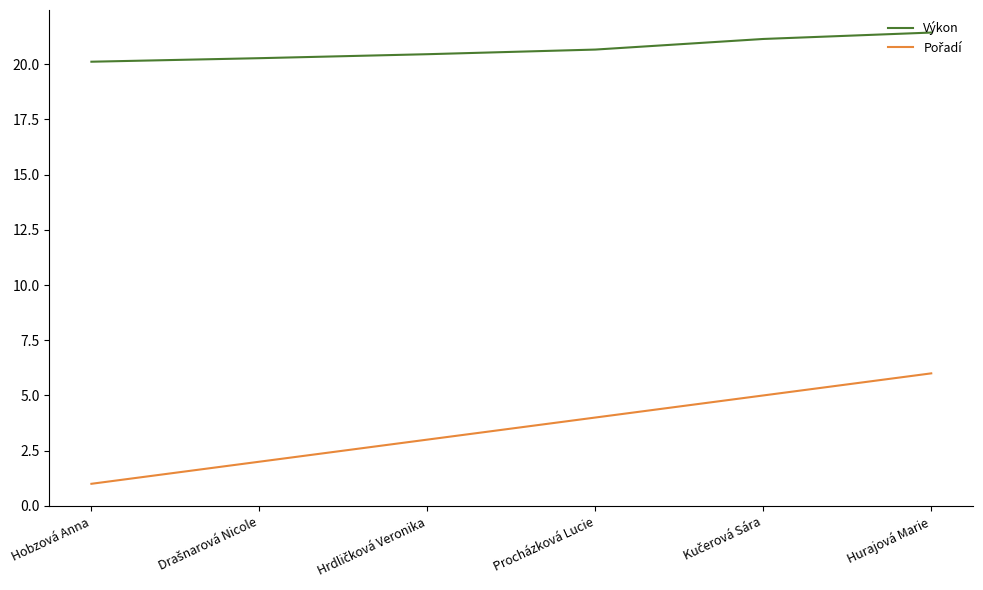

True or false: Výkon has a value of 11.5 at Procházková Lucie.

False